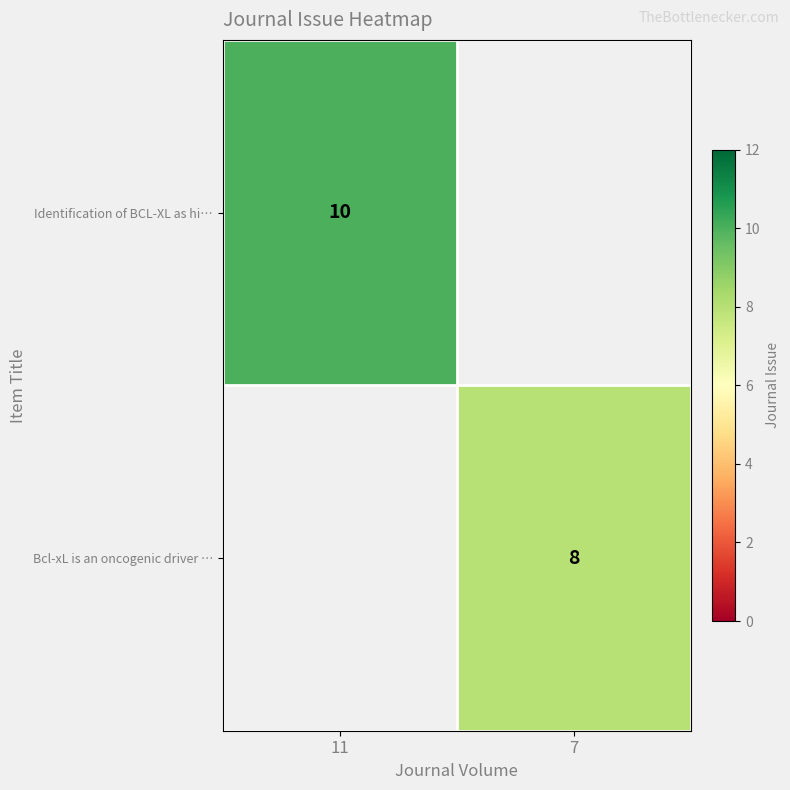

Is it true that Identification of BCL-XL as hi… equals 5 at 11?

False